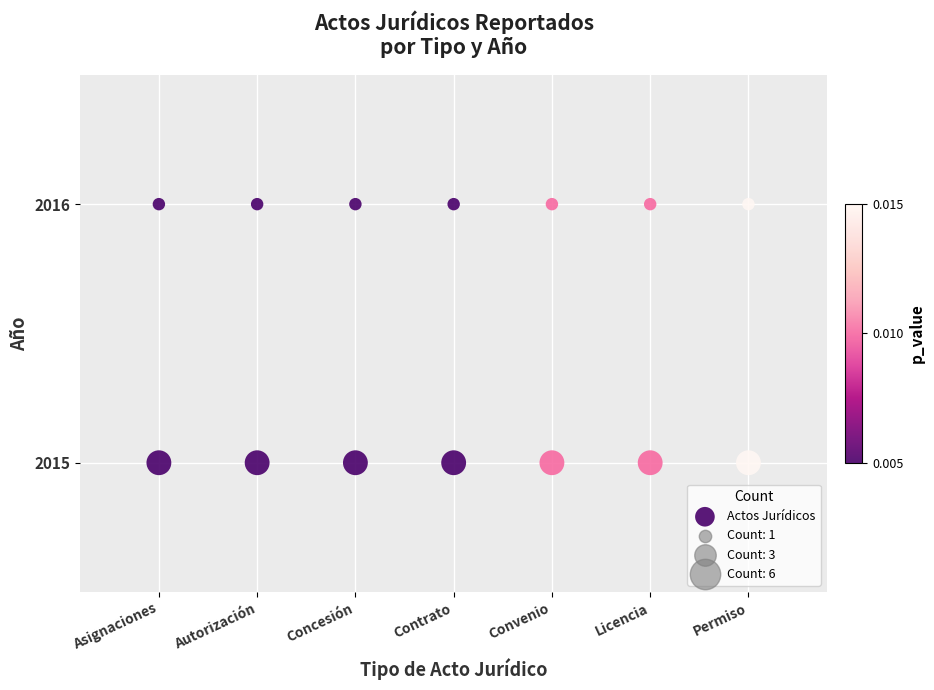

List the coordinates of all points as (X, Y) pairs, reading left to right.

(0, 2015)  (0, 2016)  (1, 2015)  (1, 2016)  (2, 2015)  (2, 2016)  (3, 2015)  (3, 2016)  (4, 2015)  (4, 2016)  (5, 2015)  (5, 2016)  (6, 2015)  (6, 2016)